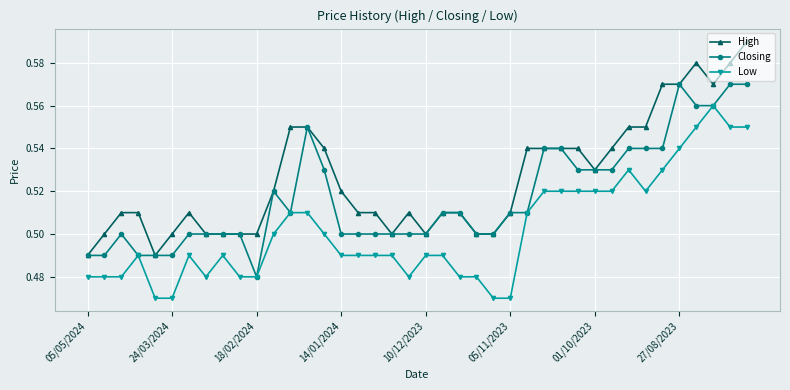

What are all the series names shown in the legend?

High, Closing, Low